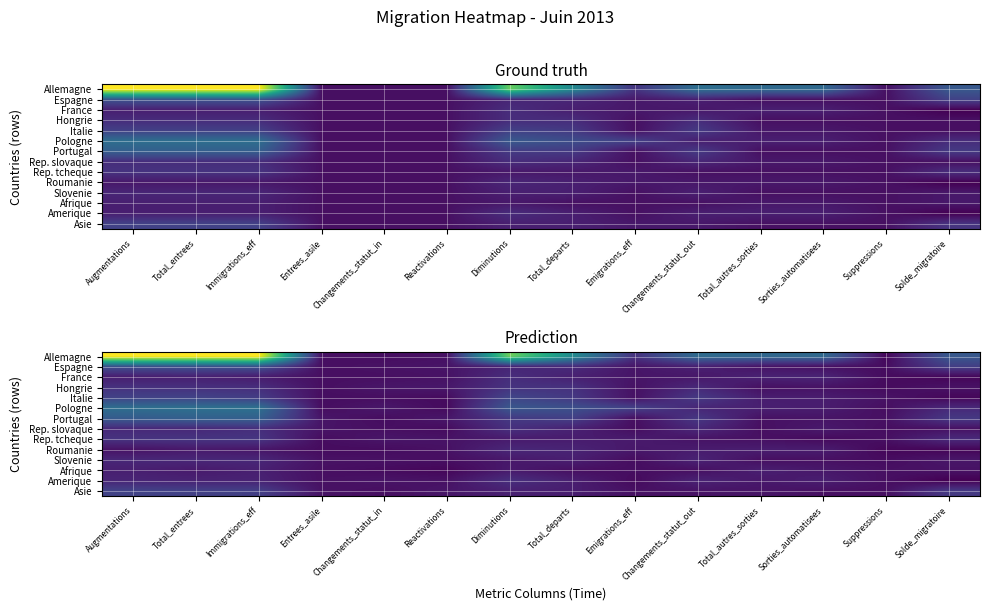

Rank the series at Diminutions from lowest to highest value.

Slovenie, Afrique, Rep. tcheque, Asie, Espagne, Roumanie, France, Amerique, Rep. slovaque, Hongrie, Portugal, Italie, Pologne, Allemagne